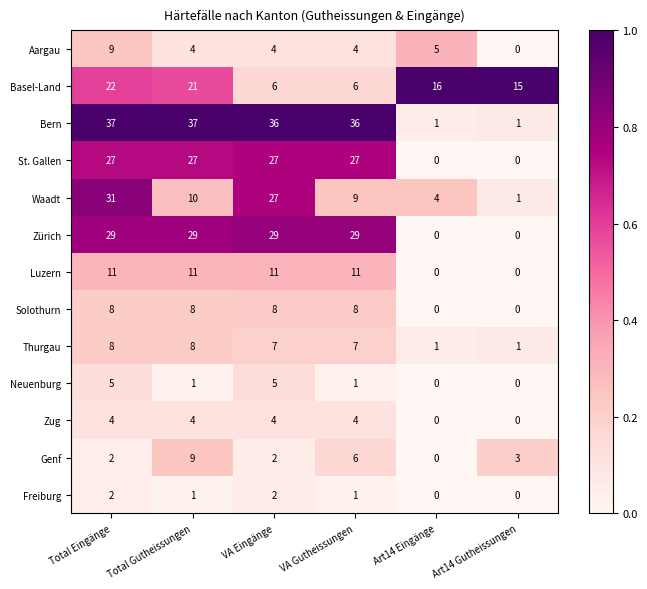

What is the total value across all series at Total Eingänge?

195